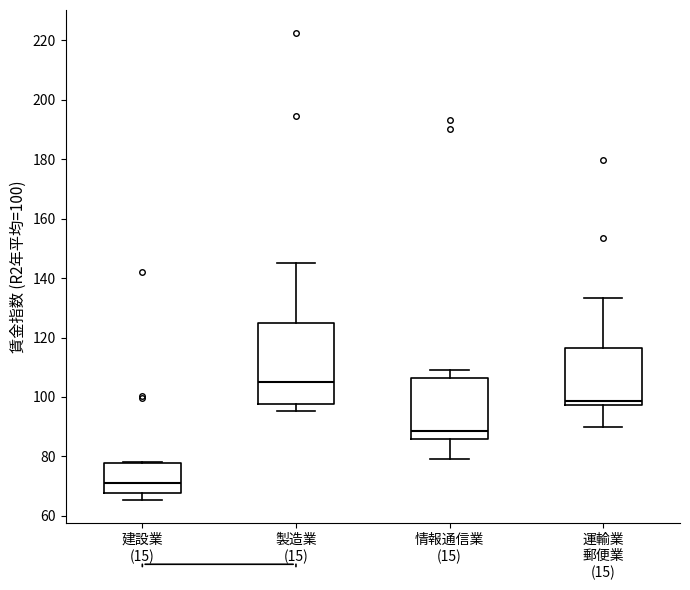

Reading left to right, transcribe this box plot: for each box, give where its median line is, the range the box spans, and where its two whiskers end, as read against the y-axis. The values are not printed on the chart, so give them approximately, as read against the axis.

建設業 (15): median 72, box 68 to 78, whiskers 66 to 78
製造業 (15): median 106, box 98 to 124, whiskers 96 to 146
情報通信業 (15): median 88, box 86 to 106, whiskers 80 to 110
運輸業 郵便業 (15): median 98 (just above the box's lower edge), box 98 to 116, whiskers 90 to 134